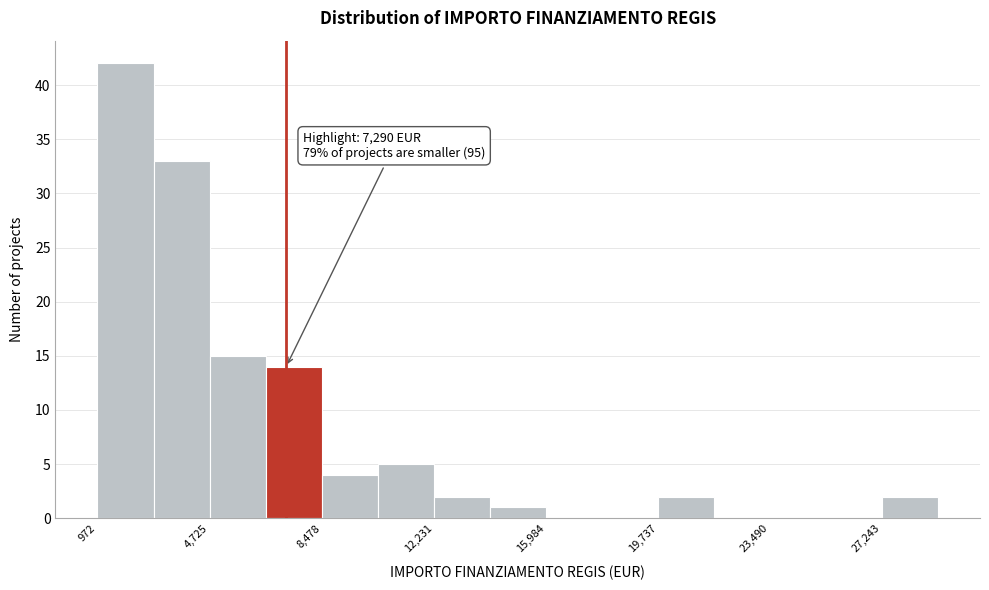

Read against the x-axis, roughly where is the centre of the tallest bar?

2000